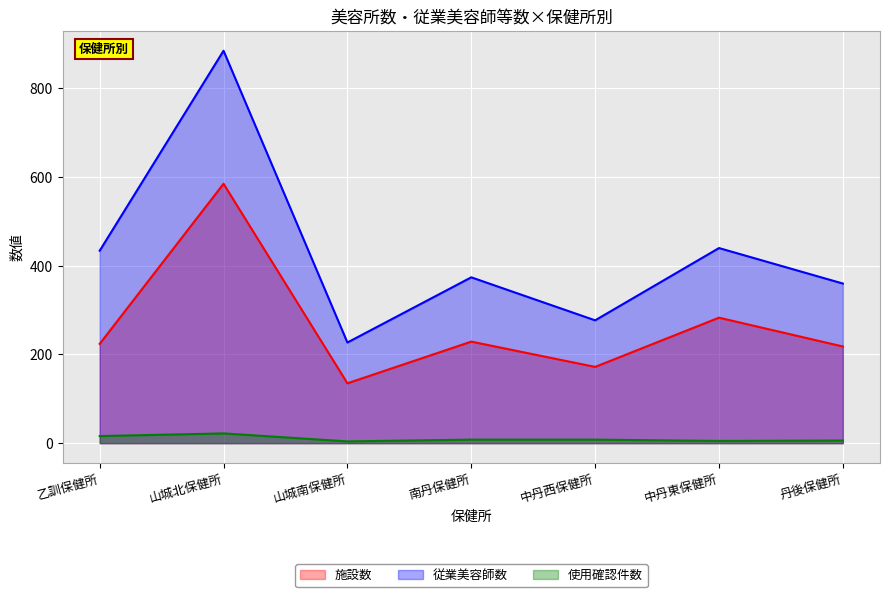

At which category is the sum across all series the highest?

山城北保健所